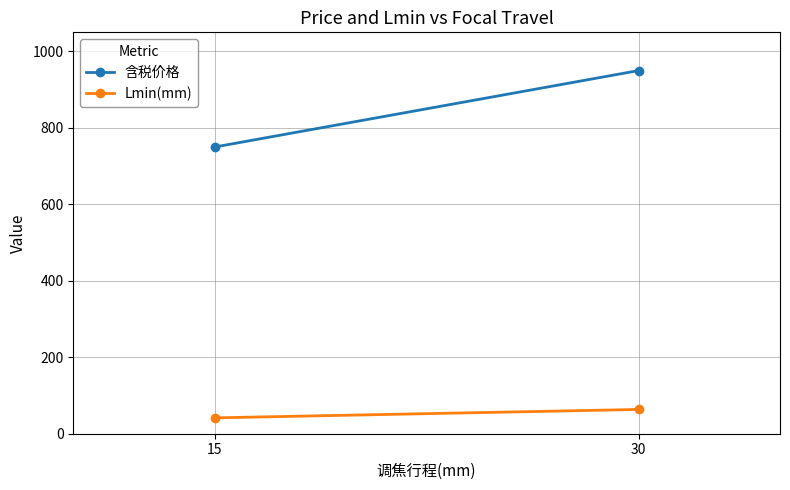

List the labels in order of 含税价格 value, largest first.

30, 15